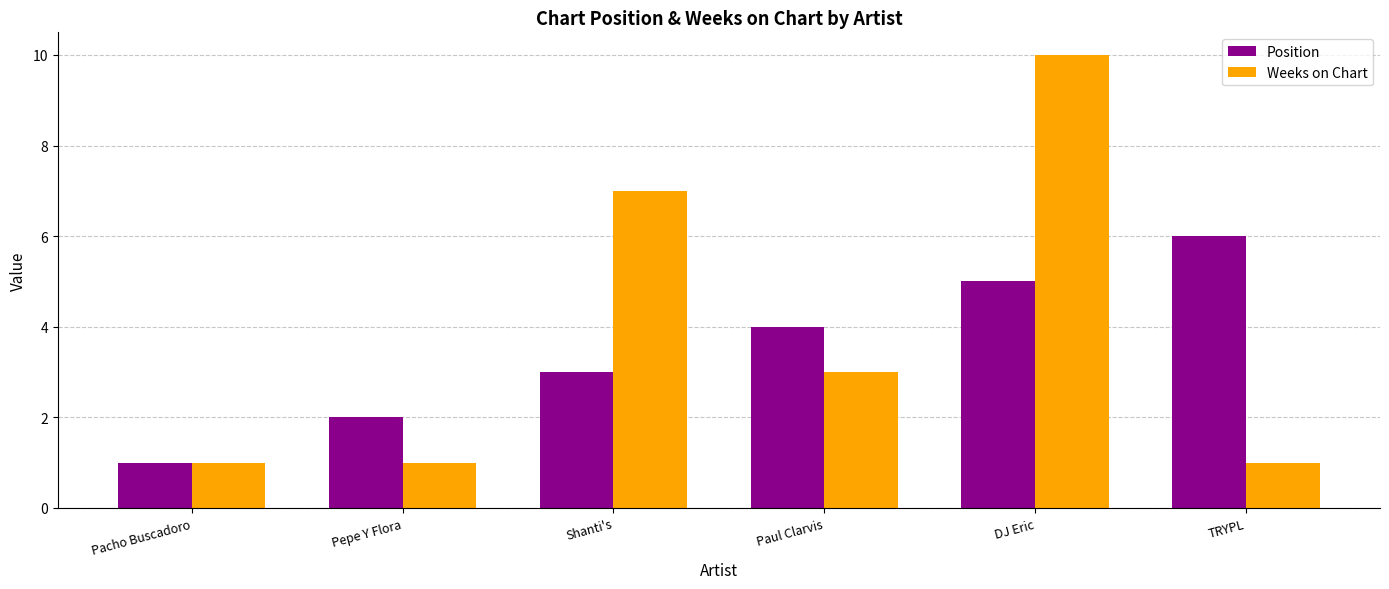

Reading left to right, list all the values displayed in this chart.

Position: 1	2	3	4	5	6
Weeks on Chart: 1	1	7	3	10	1